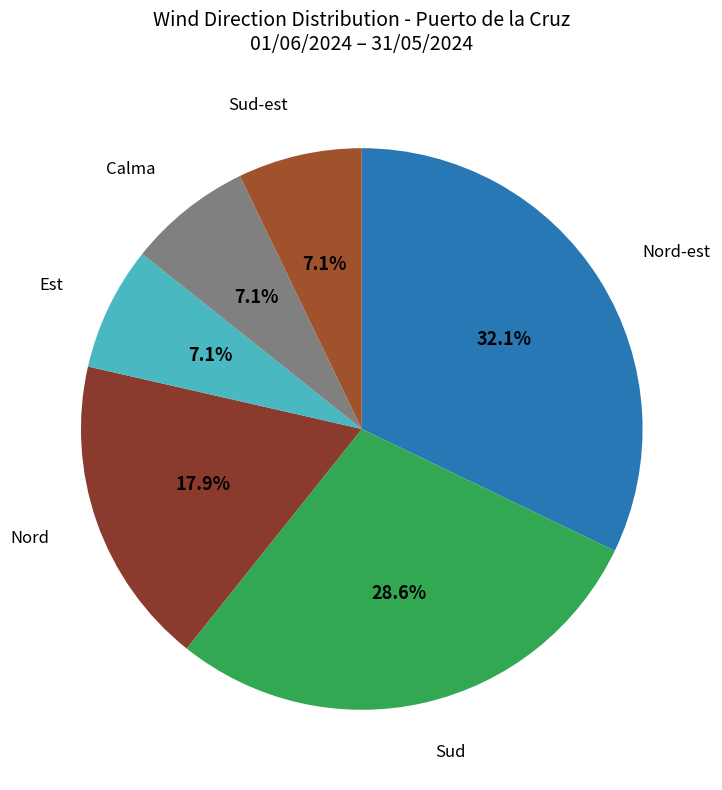

Does any single category account for the majority?

No